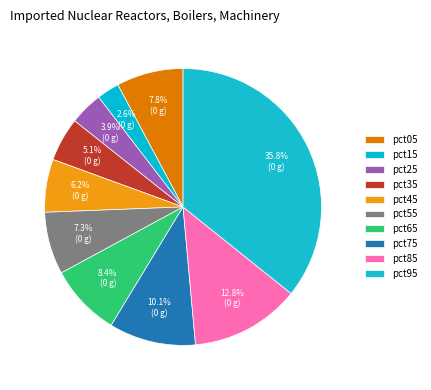

True or false: pct75 accounts for 10% of the total.

True